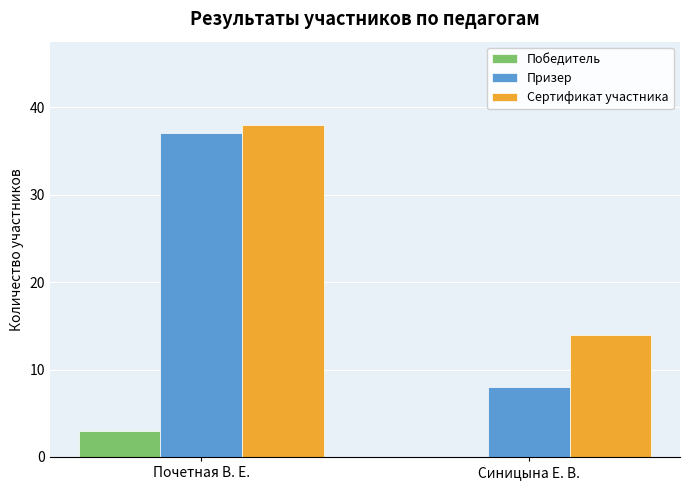

Which series changed the most between Почетная В. Е. and Синицына Е. В.?

Призер